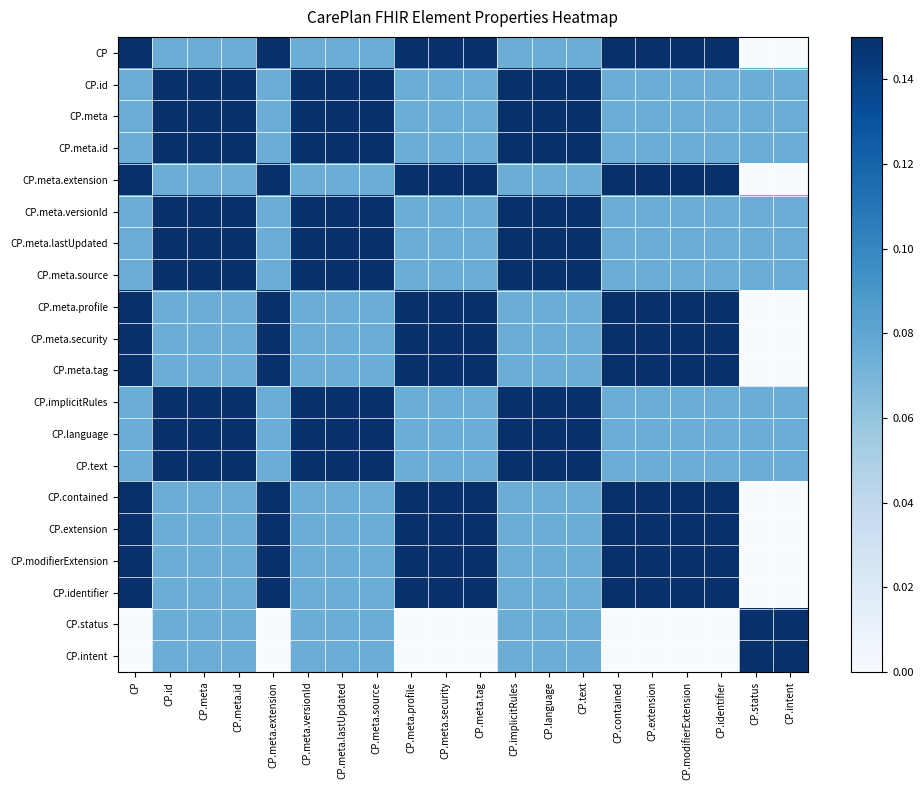

Reading right to left, what are all the values shown in this chart?

CP: CP.intent=0.0	CP.status=0.0	CP.identifier=0.1	CP.modifierExtension=0.1	CP.extension=0.1	CP.contained=0.1	CP.text=0.1	CP.language=0.1	CP.implicitRules=0.1	CP.meta.tag=0.1	CP.meta.security=0.1	CP.meta.profile=0.1	CP.meta.source=0.1	CP.meta.lastUpdated=0.1	CP.meta.versionId=0.1	CP.meta.extension=0.1	CP.meta.id=0.1	CP.meta=0.1	CP.id=0.1	CP=0.1
CP.id: CP.intent=0.1	CP.status=0.1	CP.identifier=0.1	CP.modifierExtension=0.1	CP.extension=0.1	CP.contained=0.1	CP.text=0.1	CP.language=0.1	CP.implicitRules=0.1	CP.meta.tag=0.1	CP.meta.security=0.1	CP.meta.profile=0.1	CP.meta.source=0.1	CP.meta.lastUpdated=0.1	CP.meta.versionId=0.1	CP.meta.extension=0.1	CP.meta.id=0.1	CP.meta=0.1	CP.id=0.1	CP=0.1
CP.meta: CP.intent=0.1	CP.status=0.1	CP.identifier=0.1	CP.modifierExtension=0.1	CP.extension=0.1	CP.contained=0.1	CP.text=0.1	CP.language=0.1	CP.implicitRules=0.1	CP.meta.tag=0.1	CP.meta.security=0.1	CP.meta.profile=0.1	CP.meta.source=0.1	CP.meta.lastUpdated=0.1	CP.meta.versionId=0.1	CP.meta.extension=0.1	CP.meta.id=0.1	CP.meta=0.1	CP.id=0.1	CP=0.1
CP.meta.id: CP.intent=0.1	CP.status=0.1	CP.identifier=0.1	CP.modifierExtension=0.1	CP.extension=0.1	CP.contained=0.1	CP.text=0.1	CP.language=0.1	CP.implicitRules=0.1	CP.meta.tag=0.1	CP.meta.security=0.1	CP.meta.profile=0.1	CP.meta.source=0.1	CP.meta.lastUpdated=0.1	CP.meta.versionId=0.1	CP.meta.extension=0.1	CP.meta.id=0.1	CP.meta=0.1	CP.id=0.1	CP=0.1
CP.meta.extension: CP.intent=0.0	CP.status=0.0	CP.identifier=0.1	CP.modifierExtension=0.1	CP.extension=0.1	CP.contained=0.1	CP.text=0.1	CP.language=0.1	CP.implicitRules=0.1	CP.meta.tag=0.1	CP.meta.security=0.1	CP.meta.profile=0.1	CP.meta.source=0.1	CP.meta.lastUpdated=0.1	CP.meta.versionId=0.1	CP.meta.extension=0.1	CP.meta.id=0.1	CP.meta=0.1	CP.id=0.1	CP=0.1
CP.meta.versionId: CP.intent=0.1	CP.status=0.1	CP.identifier=0.1	CP.modifierExtension=0.1	CP.extension=0.1	CP.contained=0.1	CP.text=0.1	CP.language=0.1	CP.implicitRules=0.1	CP.meta.tag=0.1	CP.meta.security=0.1	CP.meta.profile=0.1	CP.meta.source=0.1	CP.meta.lastUpdated=0.1	CP.meta.versionId=0.1	CP.meta.extension=0.1	CP.meta.id=0.1	CP.meta=0.1	CP.id=0.1	CP=0.1
CP.meta.lastUpdated: CP.intent=0.1	CP.status=0.1	CP.identifier=0.1	CP.modifierExtension=0.1	CP.extension=0.1	CP.contained=0.1	CP.text=0.1	CP.language=0.1	CP.implicitRules=0.1	CP.meta.tag=0.1	CP.meta.security=0.1	CP.meta.profile=0.1	CP.meta.source=0.1	CP.meta.lastUpdated=0.1	CP.meta.versionId=0.1	CP.meta.extension=0.1	CP.meta.id=0.1	CP.meta=0.1	CP.id=0.1	CP=0.1
CP.meta.source: CP.intent=0.1	CP.status=0.1	CP.identifier=0.1	CP.modifierExtension=0.1	CP.extension=0.1	CP.contained=0.1	CP.text=0.1	CP.language=0.1	CP.implicitRules=0.1	CP.meta.tag=0.1	CP.meta.security=0.1	CP.meta.profile=0.1	CP.meta.source=0.1	CP.meta.lastUpdated=0.1	CP.meta.versionId=0.1	CP.meta.extension=0.1	CP.meta.id=0.1	CP.meta=0.1	CP.id=0.1	CP=0.1
CP.meta.profile: CP.intent=0.0	CP.status=0.0	CP.identifier=0.1	CP.modifierExtension=0.1	CP.extension=0.1	CP.contained=0.1	CP.text=0.1	CP.language=0.1	CP.implicitRules=0.1	CP.meta.tag=0.1	CP.meta.security=0.1	CP.meta.profile=0.1	CP.meta.source=0.1	CP.meta.lastUpdated=0.1	CP.meta.versionId=0.1	CP.meta.extension=0.1	CP.meta.id=0.1	CP.meta=0.1	CP.id=0.1	CP=0.1
CP.meta.security: CP.intent=0.0	CP.status=0.0	CP.identifier=0.1	CP.modifierExtension=0.1	CP.extension=0.1	CP.contained=0.1	CP.text=0.1	CP.language=0.1	CP.implicitRules=0.1	CP.meta.tag=0.1	CP.meta.security=0.1	CP.meta.profile=0.1	CP.meta.source=0.1	CP.meta.lastUpdated=0.1	CP.meta.versionId=0.1	CP.meta.extension=0.1	CP.meta.id=0.1	CP.meta=0.1	CP.id=0.1	CP=0.1
CP.meta.tag: CP.intent=0.0	CP.status=0.0	CP.identifier=0.1	CP.modifierExtension=0.1	CP.extension=0.1	CP.contained=0.1	CP.text=0.1	CP.language=0.1	CP.implicitRules=0.1	CP.meta.tag=0.1	CP.meta.security=0.1	CP.meta.profile=0.1	CP.meta.source=0.1	CP.meta.lastUpdated=0.1	CP.meta.versionId=0.1	CP.meta.extension=0.1	CP.meta.id=0.1	CP.meta=0.1	CP.id=0.1	CP=0.1
CP.implicitRules: CP.intent=0.1	CP.status=0.1	CP.identifier=0.1	CP.modifierExtension=0.1	CP.extension=0.1	CP.contained=0.1	CP.text=0.1	CP.language=0.1	CP.implicitRules=0.1	CP.meta.tag=0.1	CP.meta.security=0.1	CP.meta.profile=0.1	CP.meta.source=0.1	CP.meta.lastUpdated=0.1	CP.meta.versionId=0.1	CP.meta.extension=0.1	CP.meta.id=0.1	CP.meta=0.1	CP.id=0.1	CP=0.1
CP.language: CP.intent=0.1	CP.status=0.1	CP.identifier=0.1	CP.modifierExtension=0.1	CP.extension=0.1	CP.contained=0.1	CP.text=0.1	CP.language=0.1	CP.implicitRules=0.1	CP.meta.tag=0.1	CP.meta.security=0.1	CP.meta.profile=0.1	CP.meta.source=0.1	CP.meta.lastUpdated=0.1	CP.meta.versionId=0.1	CP.meta.extension=0.1	CP.meta.id=0.1	CP.meta=0.1	CP.id=0.1	CP=0.1
CP.text: CP.intent=0.1	CP.status=0.1	CP.identifier=0.1	CP.modifierExtension=0.1	CP.extension=0.1	CP.contained=0.1	CP.text=0.1	CP.language=0.1	CP.implicitRules=0.1	CP.meta.tag=0.1	CP.meta.security=0.1	CP.meta.profile=0.1	CP.meta.source=0.1	CP.meta.lastUpdated=0.1	CP.meta.versionId=0.1	CP.meta.extension=0.1	CP.meta.id=0.1	CP.meta=0.1	CP.id=0.1	CP=0.1
CP.contained: CP.intent=0.0	CP.status=0.0	CP.identifier=0.1	CP.modifierExtension=0.1	CP.extension=0.1	CP.contained=0.1	CP.text=0.1	CP.language=0.1	CP.implicitRules=0.1	CP.meta.tag=0.1	CP.meta.security=0.1	CP.meta.profile=0.1	CP.meta.source=0.1	CP.meta.lastUpdated=0.1	CP.meta.versionId=0.1	CP.meta.extension=0.1	CP.meta.id=0.1	CP.meta=0.1	CP.id=0.1	CP=0.1
CP.extension: CP.intent=0.0	CP.status=0.0	CP.identifier=0.1	CP.modifierExtension=0.1	CP.extension=0.1	CP.contained=0.1	CP.text=0.1	CP.language=0.1	CP.implicitRules=0.1	CP.meta.tag=0.1	CP.meta.security=0.1	CP.meta.profile=0.1	CP.meta.source=0.1	CP.meta.lastUpdated=0.1	CP.meta.versionId=0.1	CP.meta.extension=0.1	CP.meta.id=0.1	CP.meta=0.1	CP.id=0.1	CP=0.1
CP.modifierExtension: CP.intent=0.0	CP.status=0.0	CP.identifier=0.1	CP.modifierExtension=0.1	CP.extension=0.1	CP.contained=0.1	CP.text=0.1	CP.language=0.1	CP.implicitRules=0.1	CP.meta.tag=0.1	CP.meta.security=0.1	CP.meta.profile=0.1	CP.meta.source=0.1	CP.meta.lastUpdated=0.1	CP.meta.versionId=0.1	CP.meta.extension=0.1	CP.meta.id=0.1	CP.meta=0.1	CP.id=0.1	CP=0.1
CP.identifier: CP.intent=0.0	CP.status=0.0	CP.identifier=0.1	CP.modifierExtension=0.1	CP.extension=0.1	CP.contained=0.1	CP.text=0.1	CP.language=0.1	CP.implicitRules=0.1	CP.meta.tag=0.1	CP.meta.security=0.1	CP.meta.profile=0.1	CP.meta.source=0.1	CP.meta.lastUpdated=0.1	CP.meta.versionId=0.1	CP.meta.extension=0.1	CP.meta.id=0.1	CP.meta=0.1	CP.id=0.1	CP=0.1
CP.status: CP.intent=0.1	CP.status=0.1	CP.identifier=0.0	CP.modifierExtension=0.0	CP.extension=0.0	CP.contained=0.0	CP.text=0.1	CP.language=0.1	CP.implicitRules=0.1	CP.meta.tag=0.0	CP.meta.security=0.0	CP.meta.profile=0.0	CP.meta.source=0.1	CP.meta.lastUpdated=0.1	CP.meta.versionId=0.1	CP.meta.extension=0.0	CP.meta.id=0.1	CP.meta=0.1	CP.id=0.1	CP=0.0
CP.intent: CP.intent=0.1	CP.status=0.1	CP.identifier=0.0	CP.modifierExtension=0.0	CP.extension=0.0	CP.contained=0.0	CP.text=0.1	CP.language=0.1	CP.implicitRules=0.1	CP.meta.tag=0.0	CP.meta.security=0.0	CP.meta.profile=0.0	CP.meta.source=0.1	CP.meta.lastUpdated=0.1	CP.meta.versionId=0.1	CP.meta.extension=0.0	CP.meta.id=0.1	CP.meta=0.1	CP.id=0.1	CP=0.0